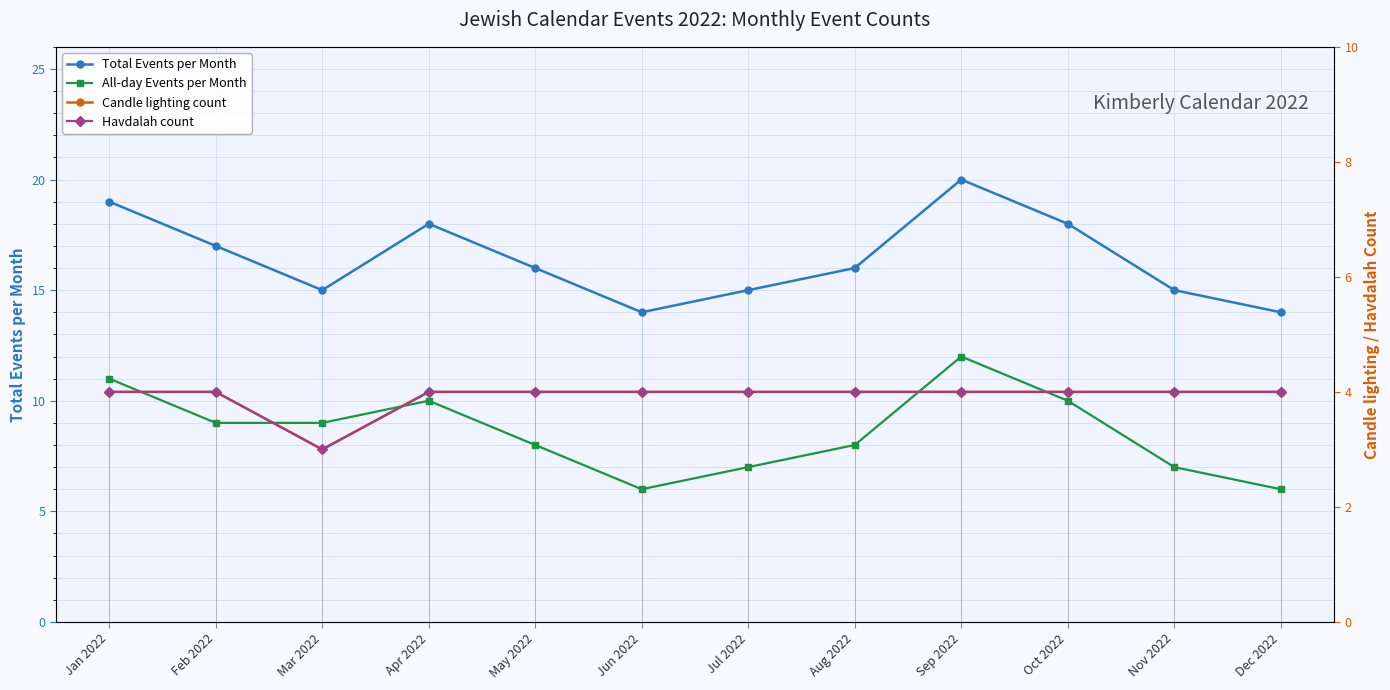

What is the sum of the Candle lighting count values at Jul 2022 and May 2022?

8